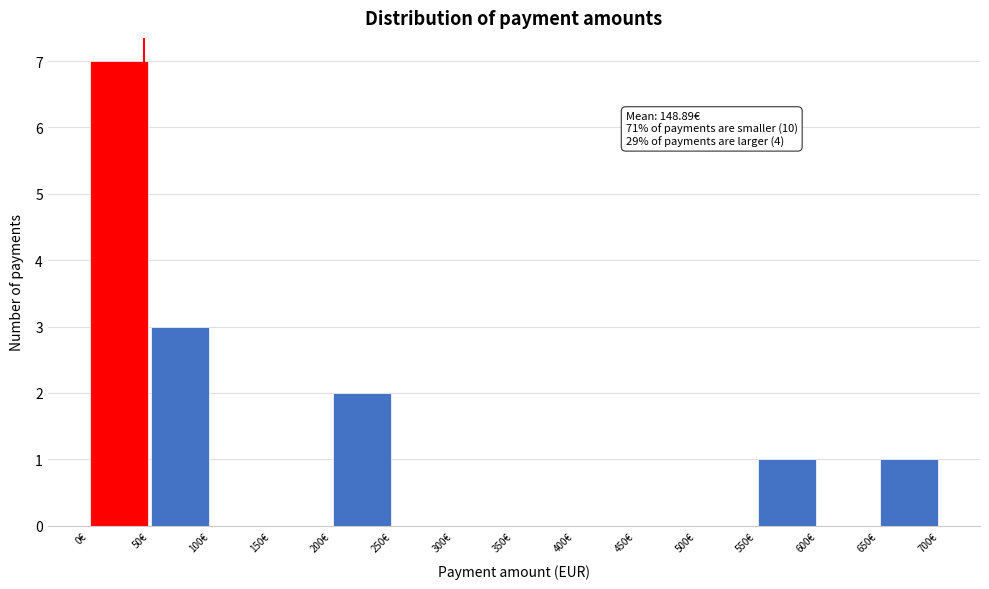

Which range on the x-axis has the tallest bar?

0 to 50